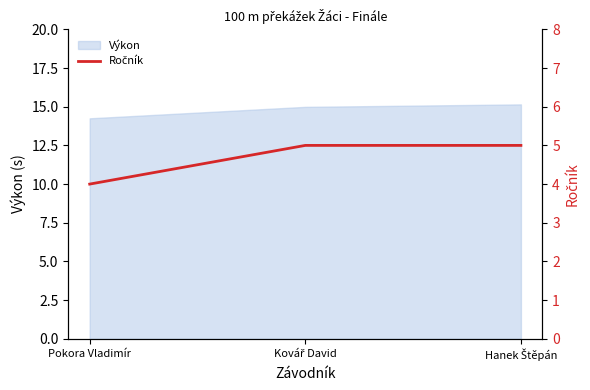

What position from the right is Hanek Štěpán?

1